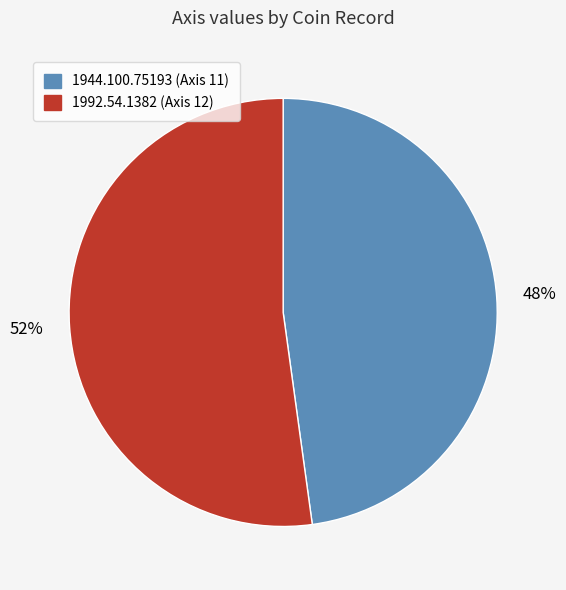

To the nearest percent, what portion does 1992.54.1382 represent?

52%